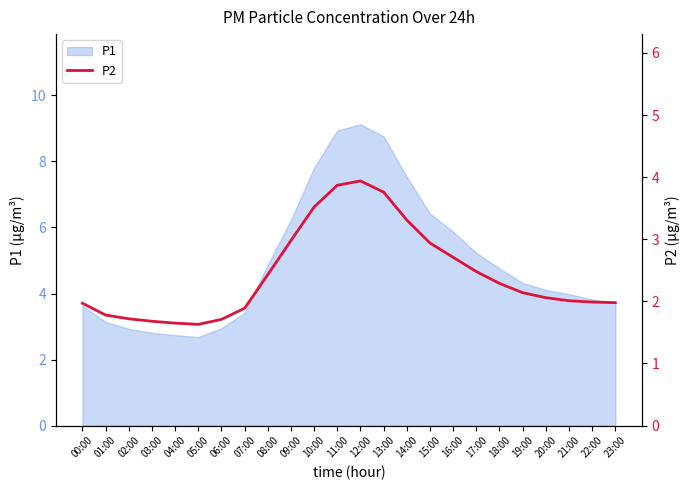

Between 10:00 and 15:00, which is larger?

10:00